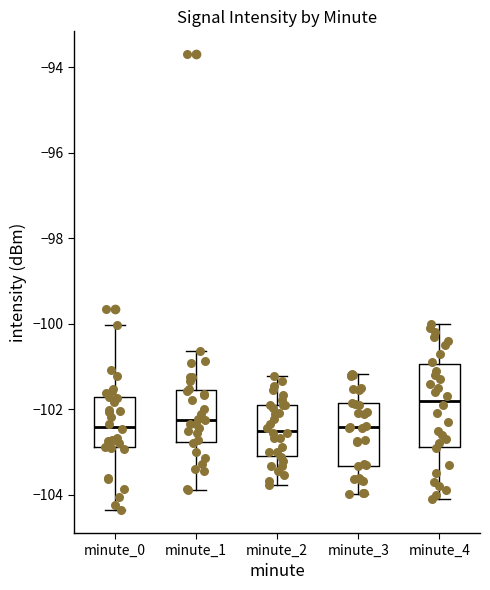

Reading left to right, transcribe this box plot: for each box, give where its median line is, the range the box spans, and where its two whiskers end, as read against the y-axis. The values are not printed on the chart, so give them approximately, as read against the axis.

minute_0: median -102.4, box -102.8 to -101.8, whiskers -104.4 to -100.0
minute_1: median -102.2, box -102.8 to -101.6, whiskers -103.8 to -100.6
minute_2: median -102.6, box -103.0 to -101.8, whiskers -103.8 to -101.2
minute_3: median -102.4, box -103.4 to -101.8, whiskers -104.0 to -101.2
minute_4: median -101.8, box -102.8 to -101.0, whiskers -104.0 to -100.0